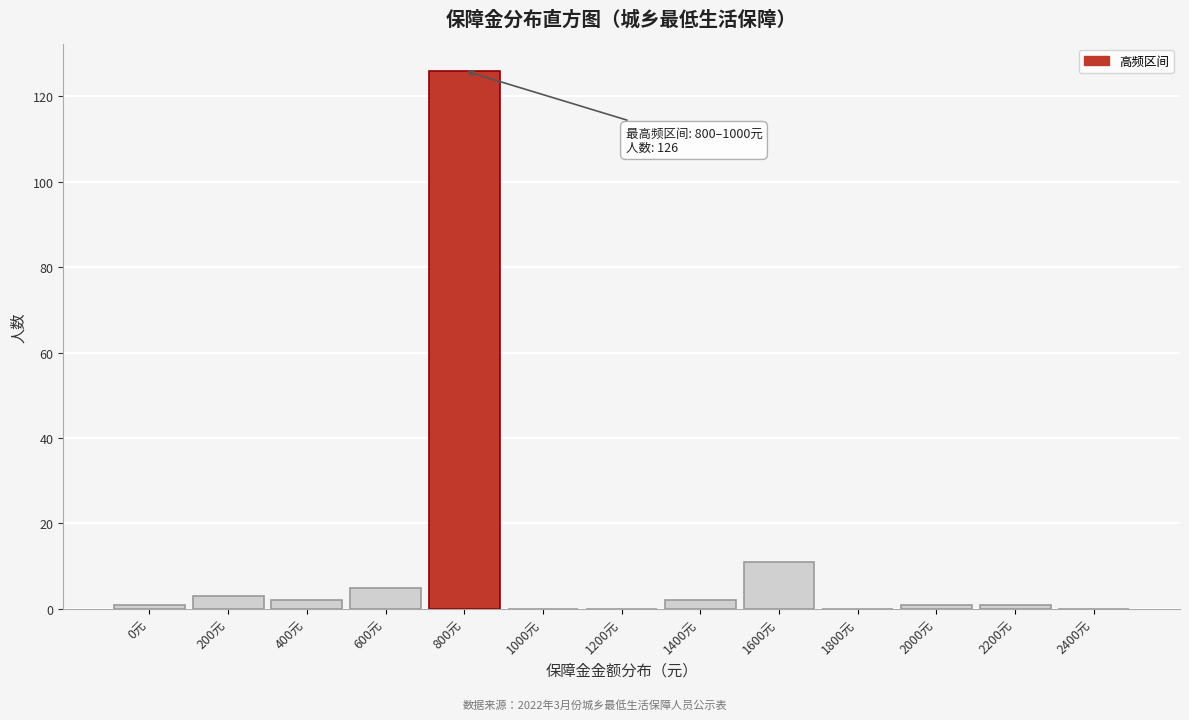

Reading left to right, transcribe all the data shown in this chart.

0元=1	200元=3	400元=2	600元=5	800元=126	1000元=0	1200元=0	1400元=2	1600元=11	1800元=0	2000元=1	2200元=1	2400元=0